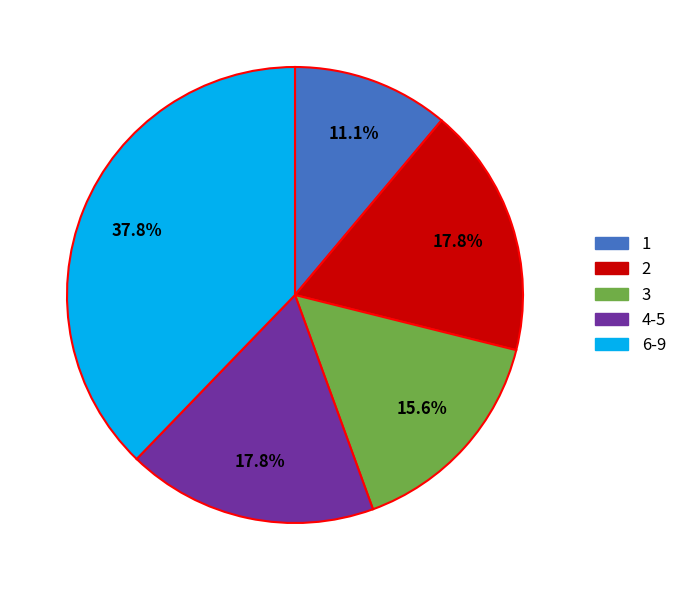

Does any single category account for the majority?

No